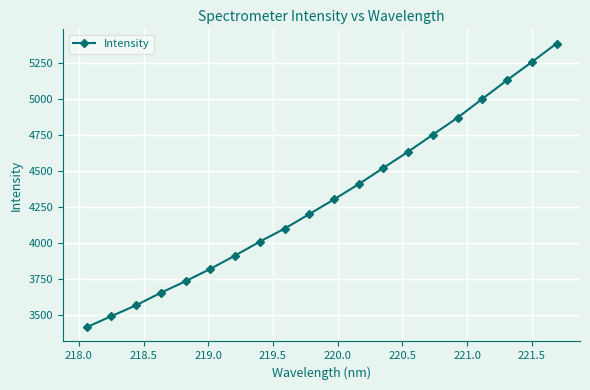

What is the value of the 8th point from the left?

4010.3